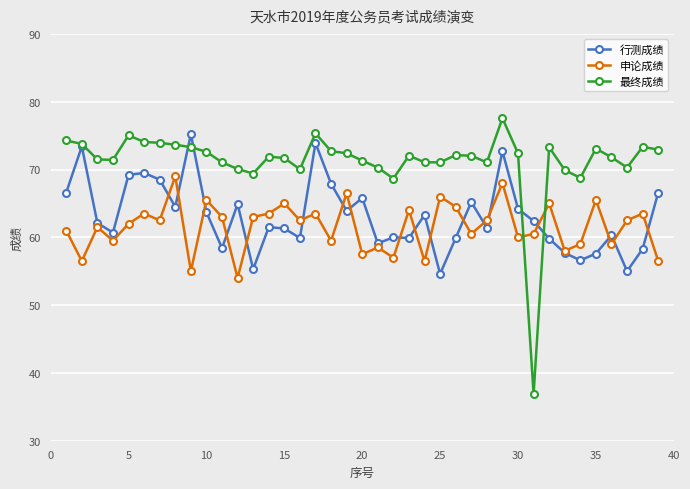

What is the minimum value shown in the chart?

36.9